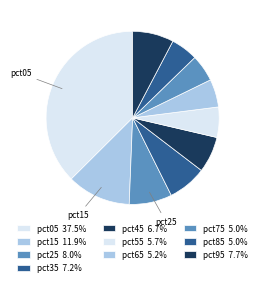

How many segments does this pie chart have?

10